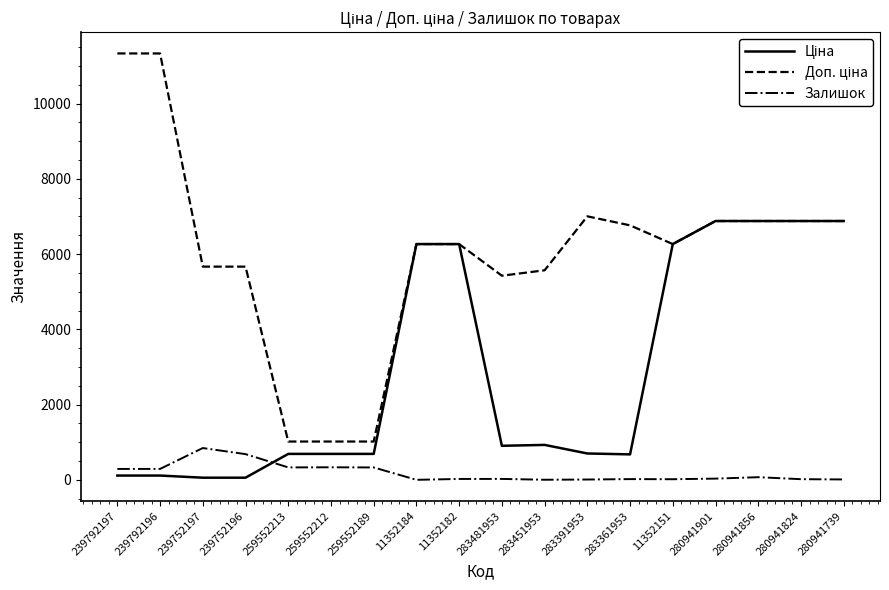

The Залишок series shows 290.0 at 239792196. True or false?

True